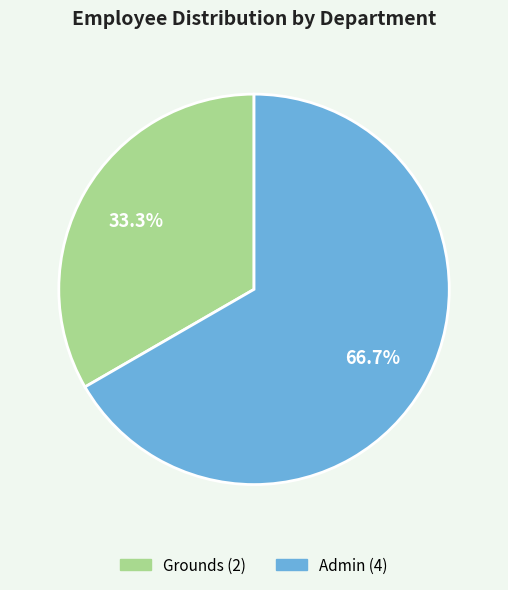

What is the total percentage of Admin and Grounds?

100.0%